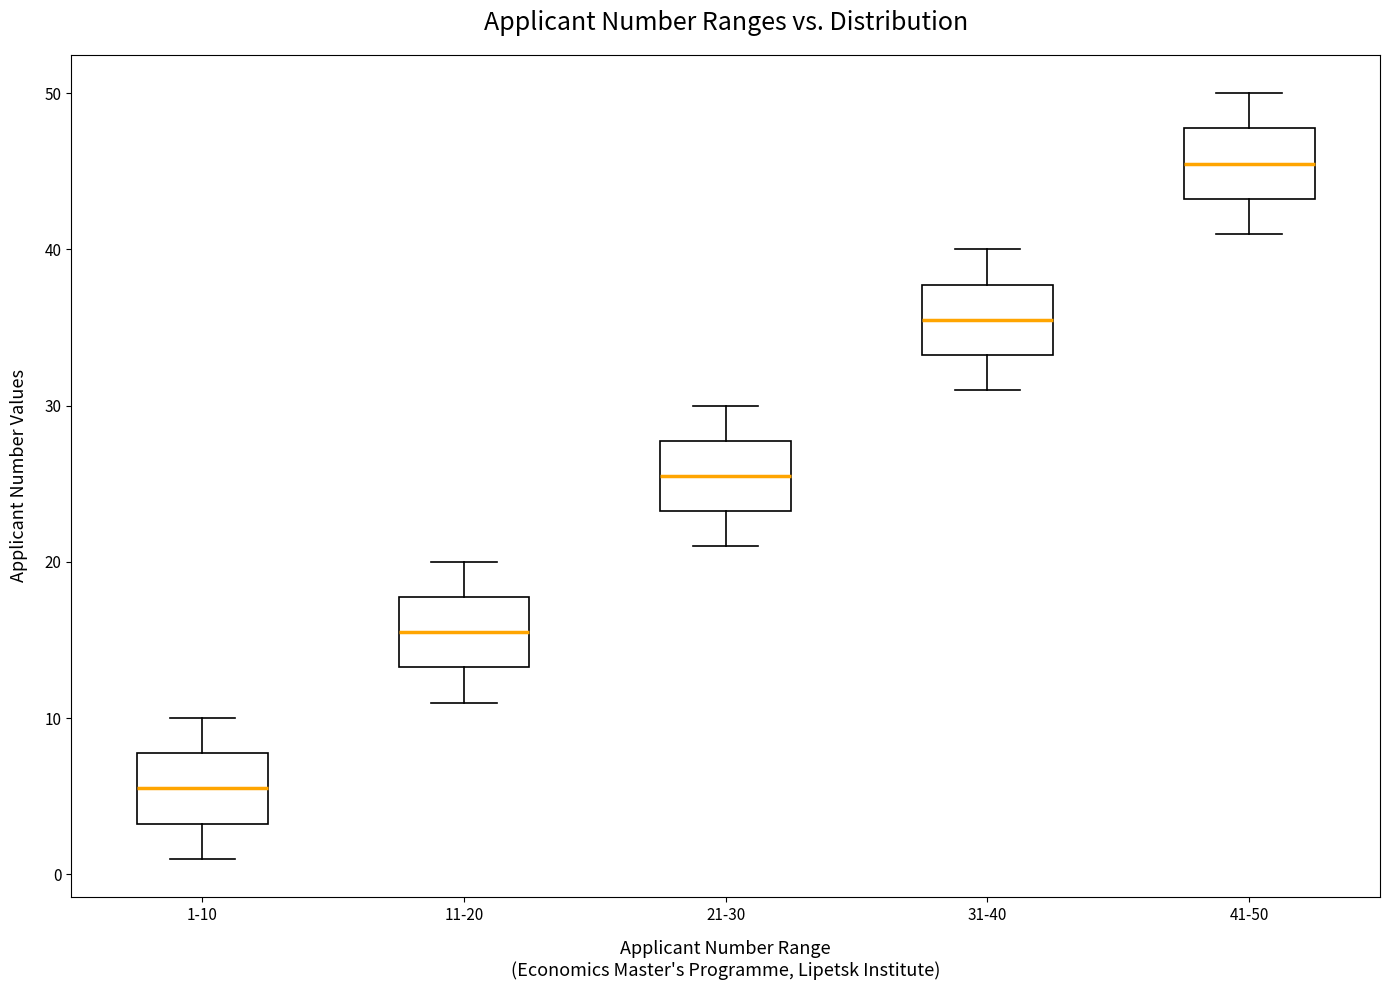

Where is the upper edge of the box for 1-10 on the y-axis? The values are not printed on the chart, so give them approximately, as read against the axis.

8